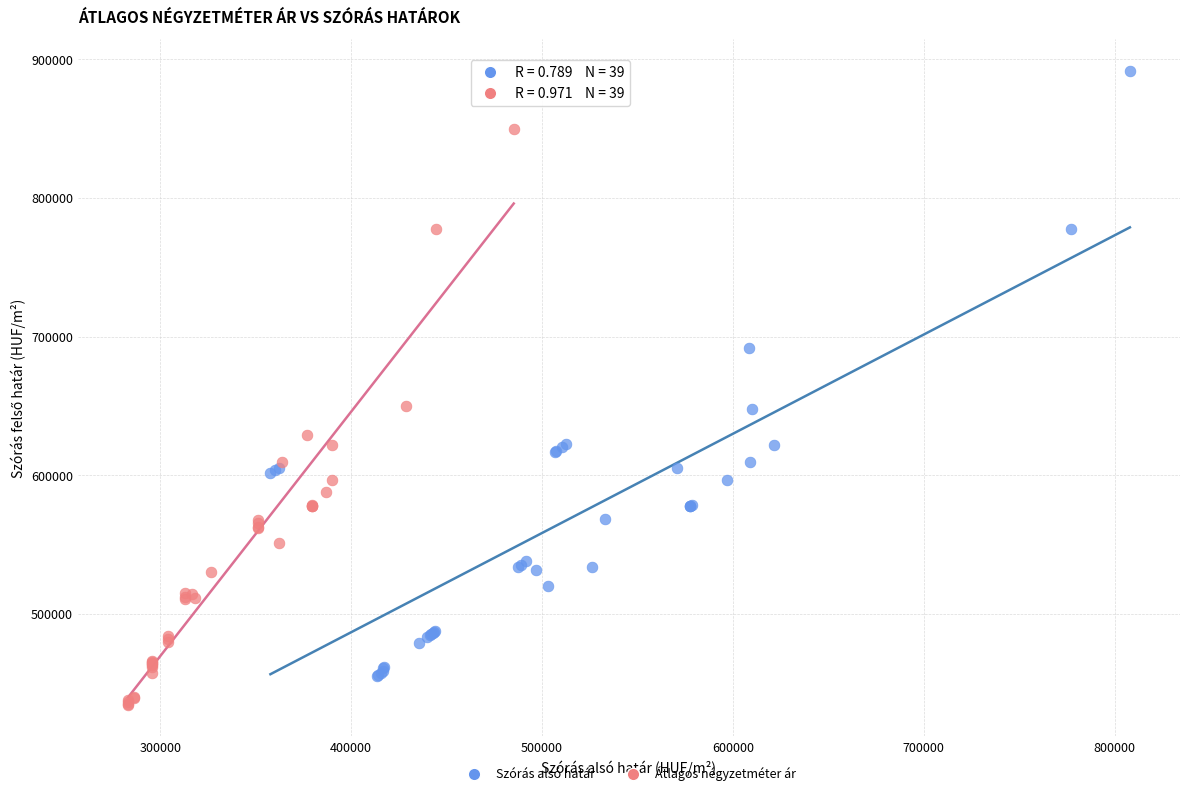

Which series has the largest Y range (max minus min)?

Szórás alsó határ